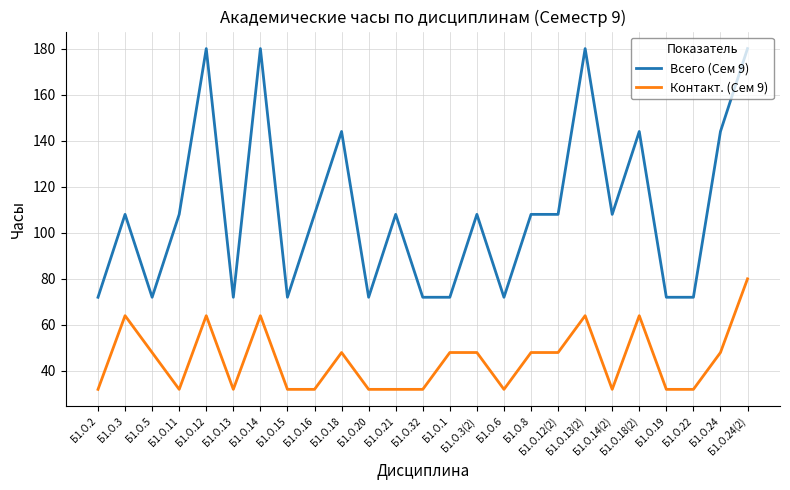

What value does the Контакт. (Сем 9) series have at Б1.О.20?

32